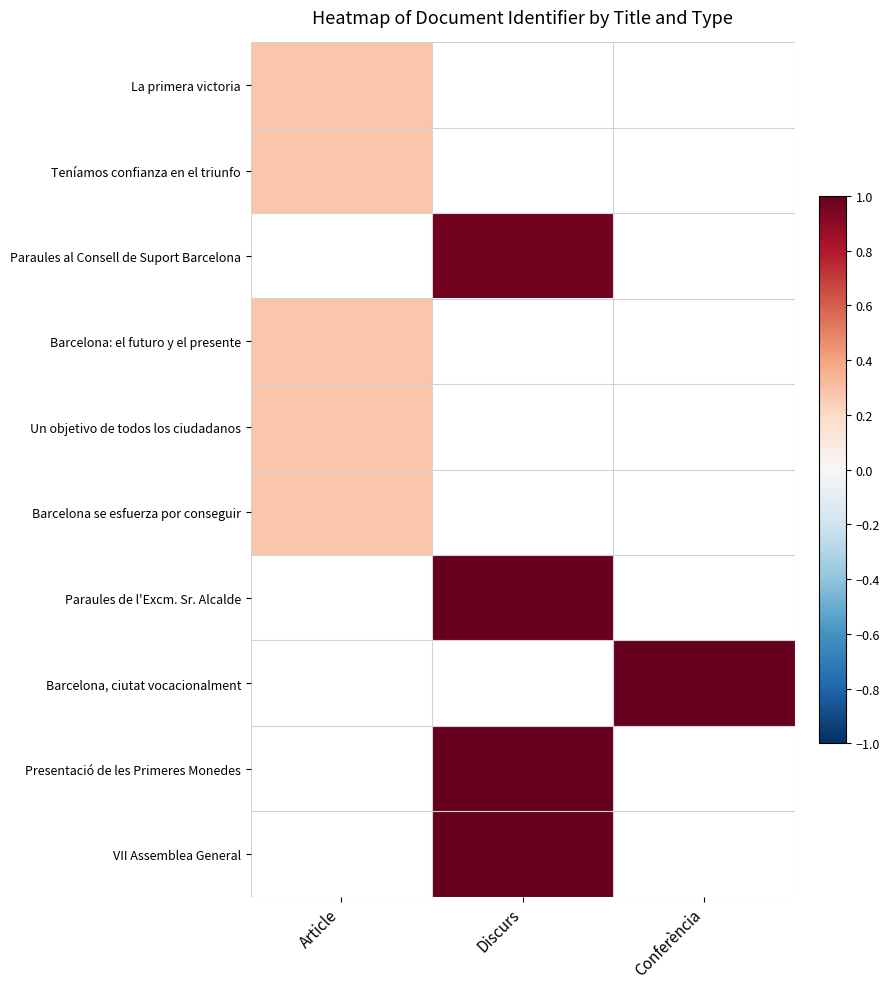

How many positive values does the Presentació de les Primeres Monedes series have?

1